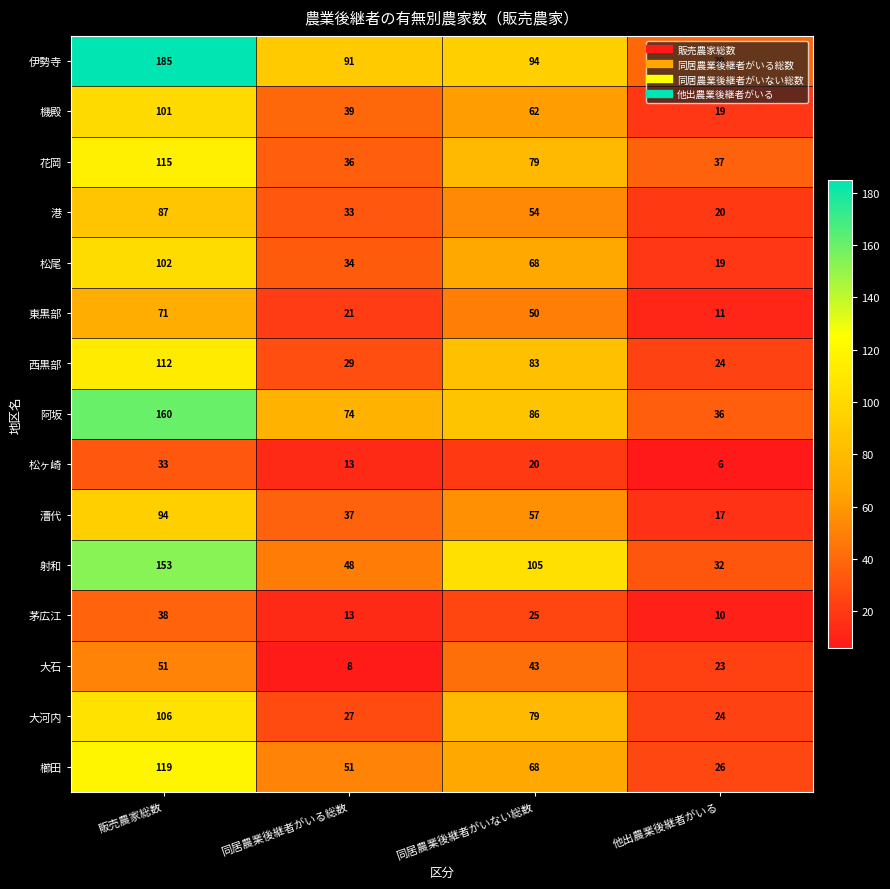

Which series has the largest total across all categories?

伊勢寺